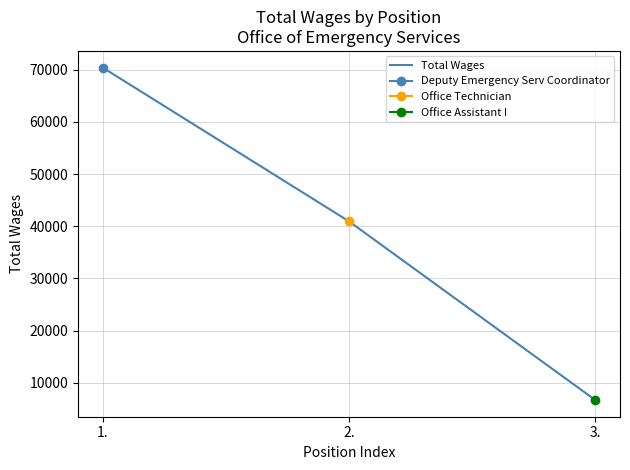

What is the minimum value shown in the chart?

6717.0